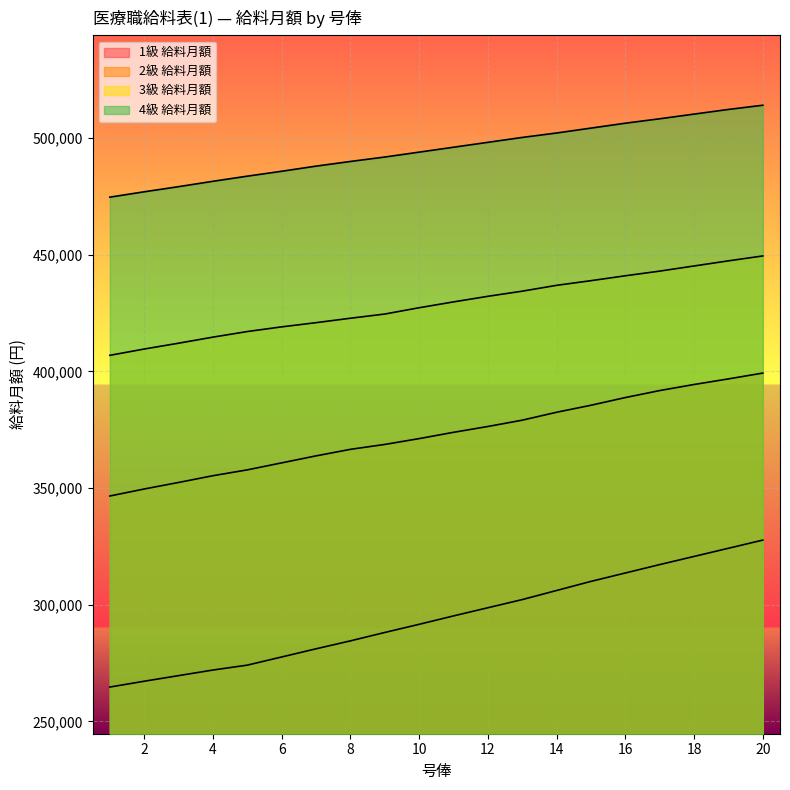

At which category is the sum across all series the highest?

20